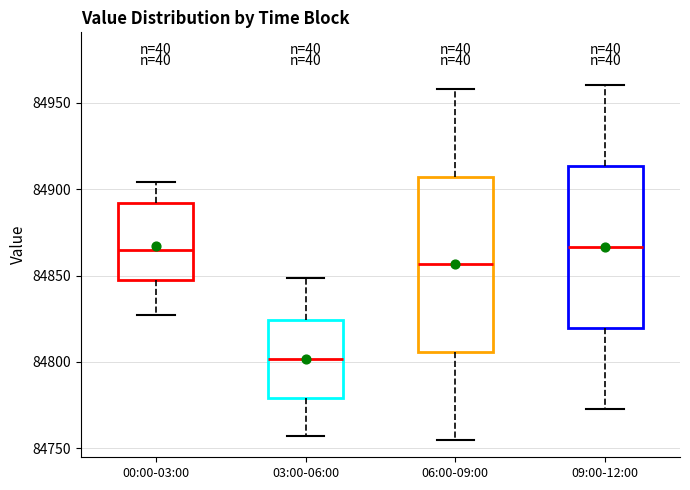

Where is the lower edge of the box for 06:00-09:00 on the y-axis? The values are not printed on the chart, so give them approximately, as read against the axis.

84805